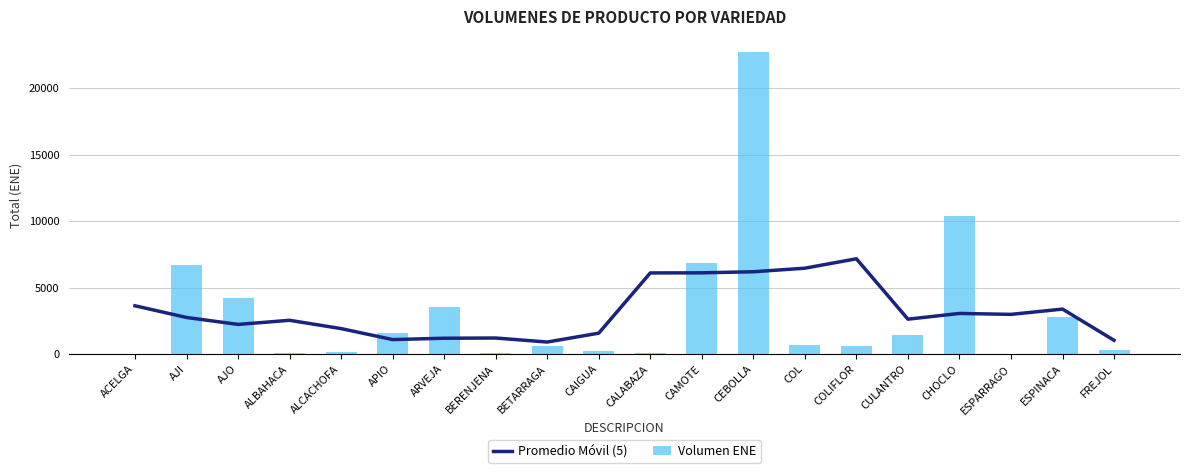

List the labels in order of Volumen ENE value, smallest first.

ESPARRAGO, ACELGA, CALABAZA, BERENJENA, ALBAHACA, ALCACHOFA, CAIGUA, FREJOL, BETARRAGA, COLIFLOR, COL, CULANTRO, APIO, ESPINACA, ARVEJA, AJO, AJI, CAMOTE, CHOCLO, CEBOLLA